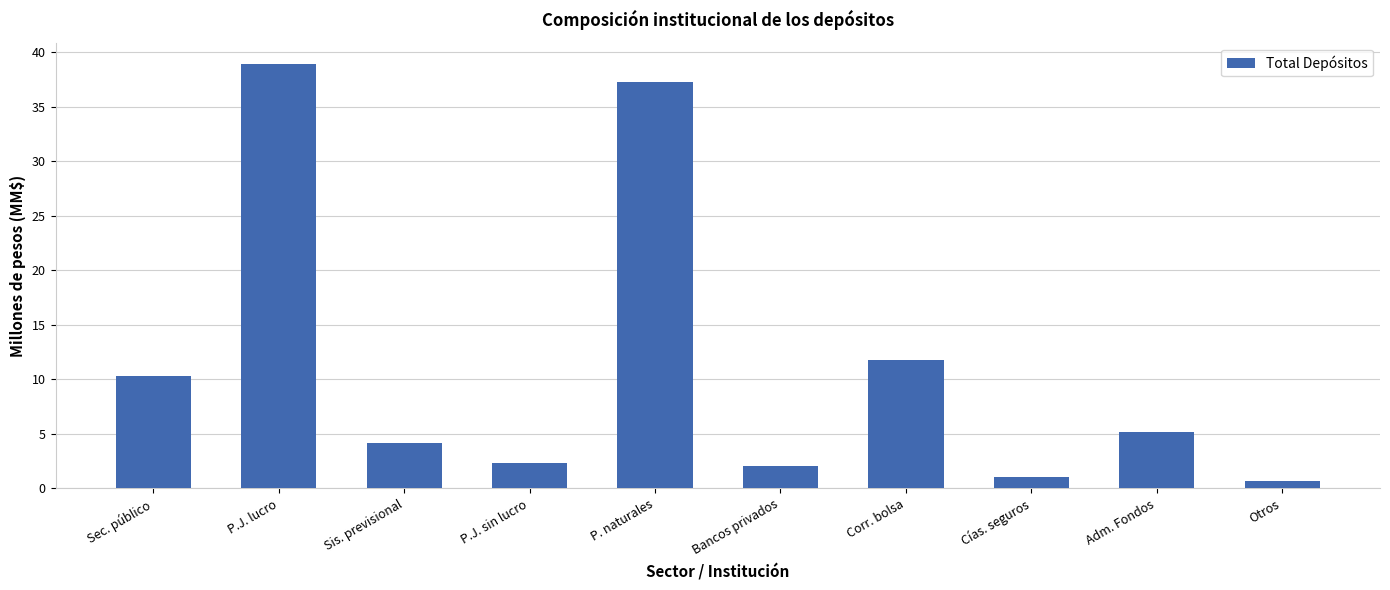

What is the label of the 2nd bar from the left?

P.J. lucro